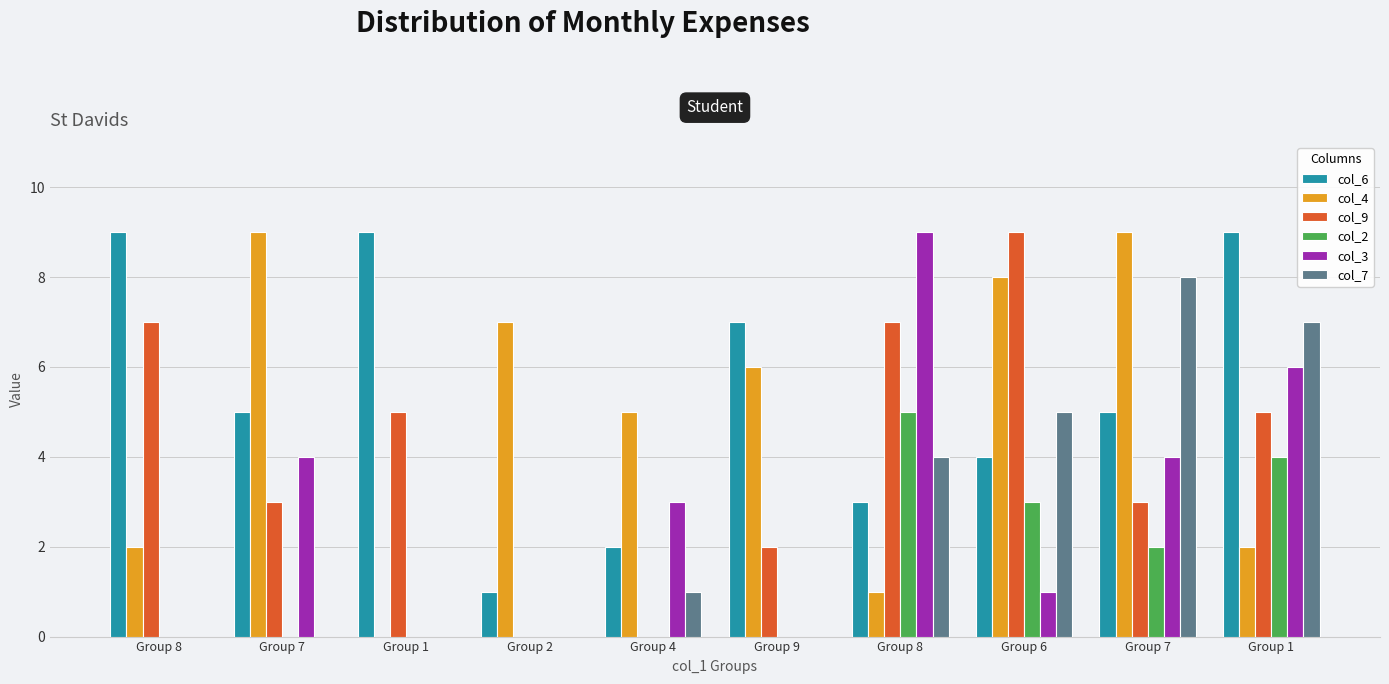

Count the number of categories in the chart.

10